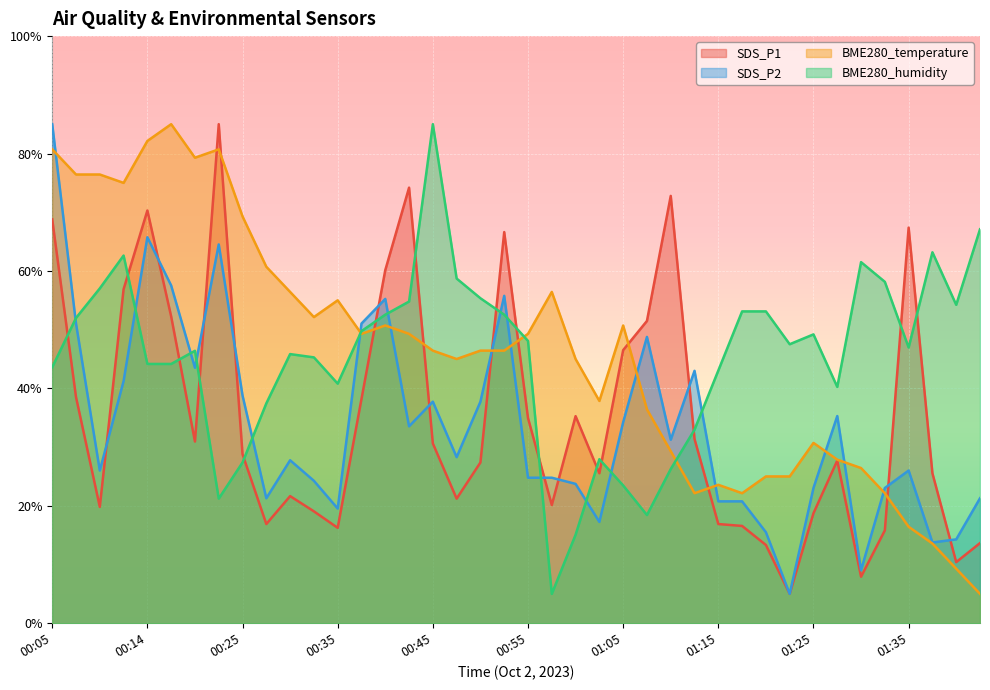

Between which two adjacent categories do BME280_temperature and SDS_P1 first intersect?

00:19 and 00:22